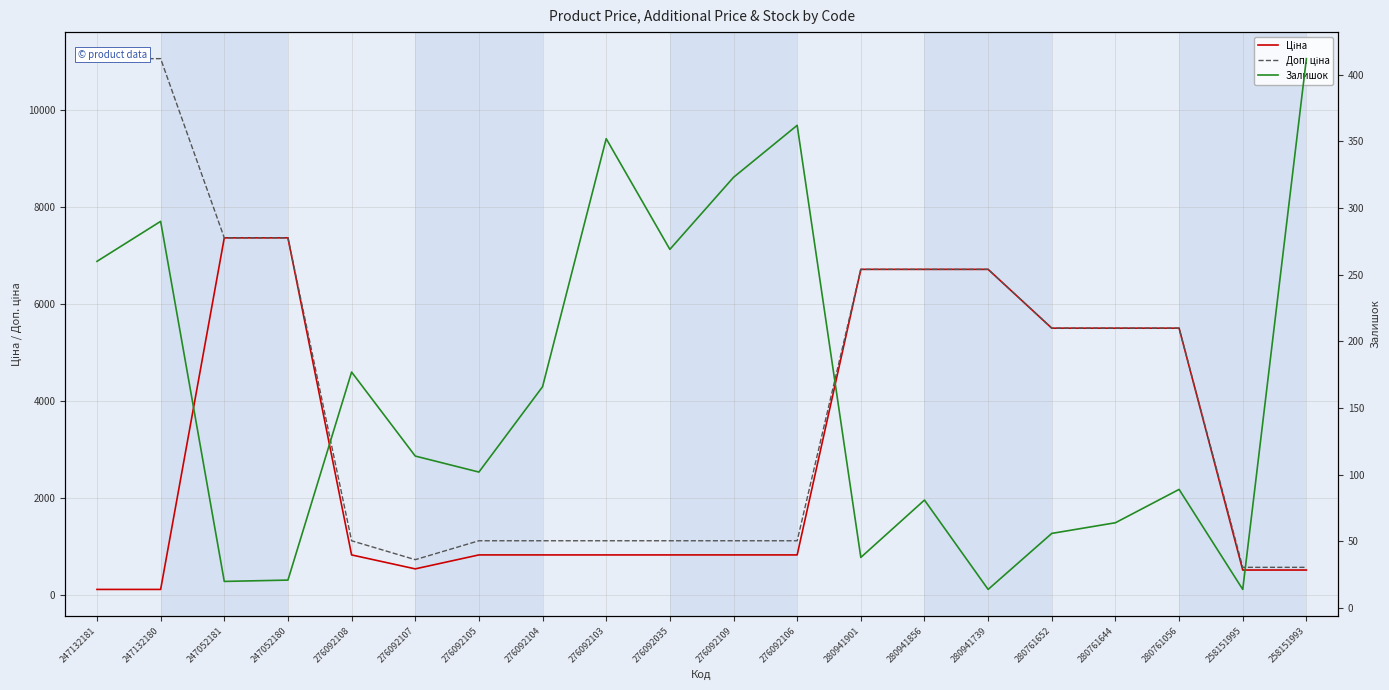

What is the difference between the Доп. ціна values at 276092103 and 280941856?

5596.2